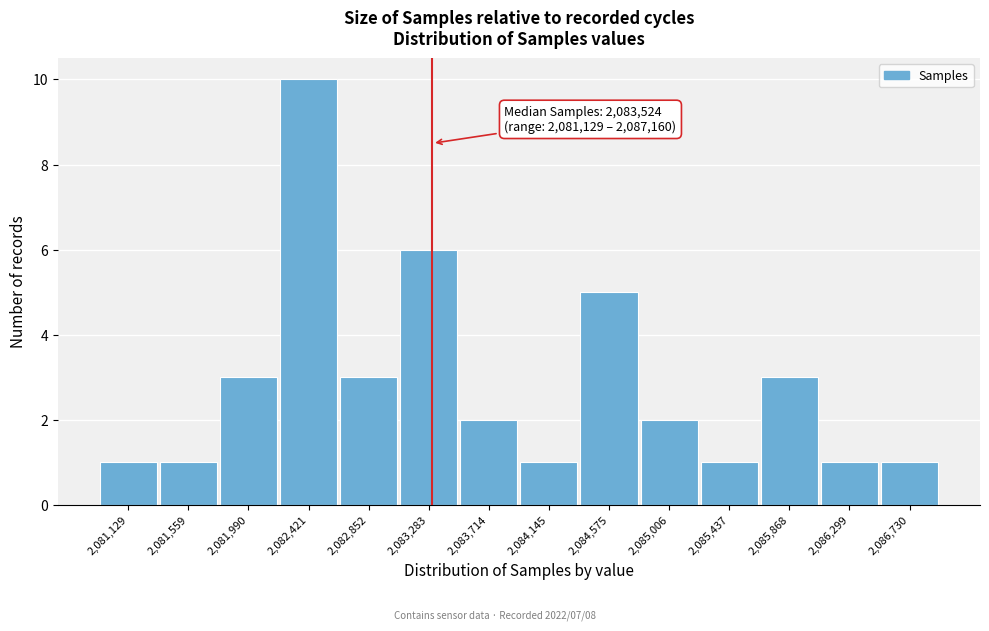

Reading left to right, transcribe all the data shown in this chart.

2,081,129=1	2,081,559=1	2,081,990=3	2,082,421=10	2,082,852=3	2,083,283=6	2,083,714=2	2,084,145=1	2,084,575=5	2,085,006=2	2,085,437=1	2,085,868=3	2,086,299=1	2,086,730=1